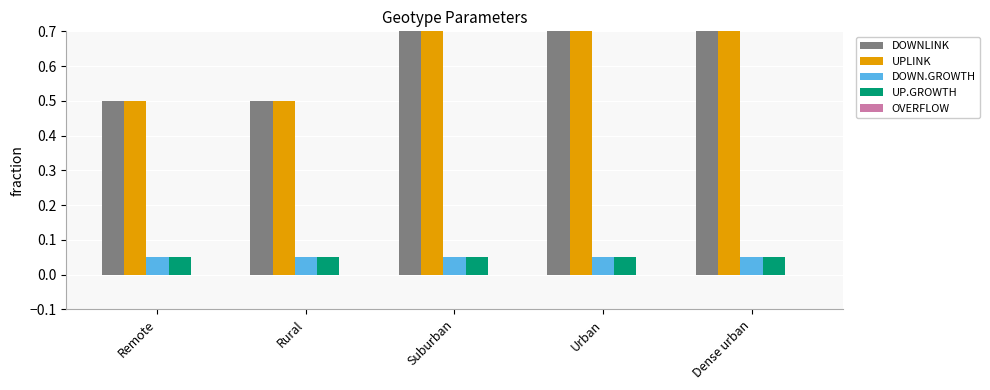

Which series has the largest total across all categories?

DOWNLINK